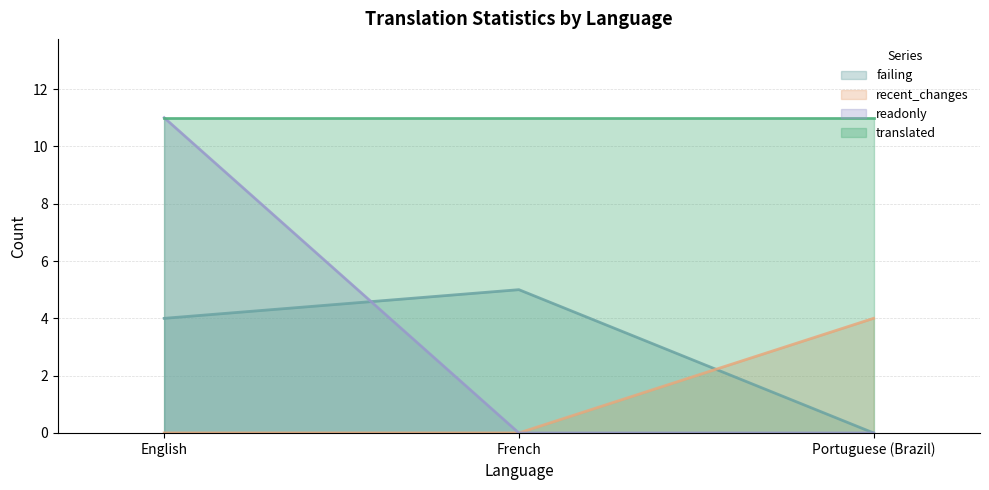

What is the highest value of the failing series?

5